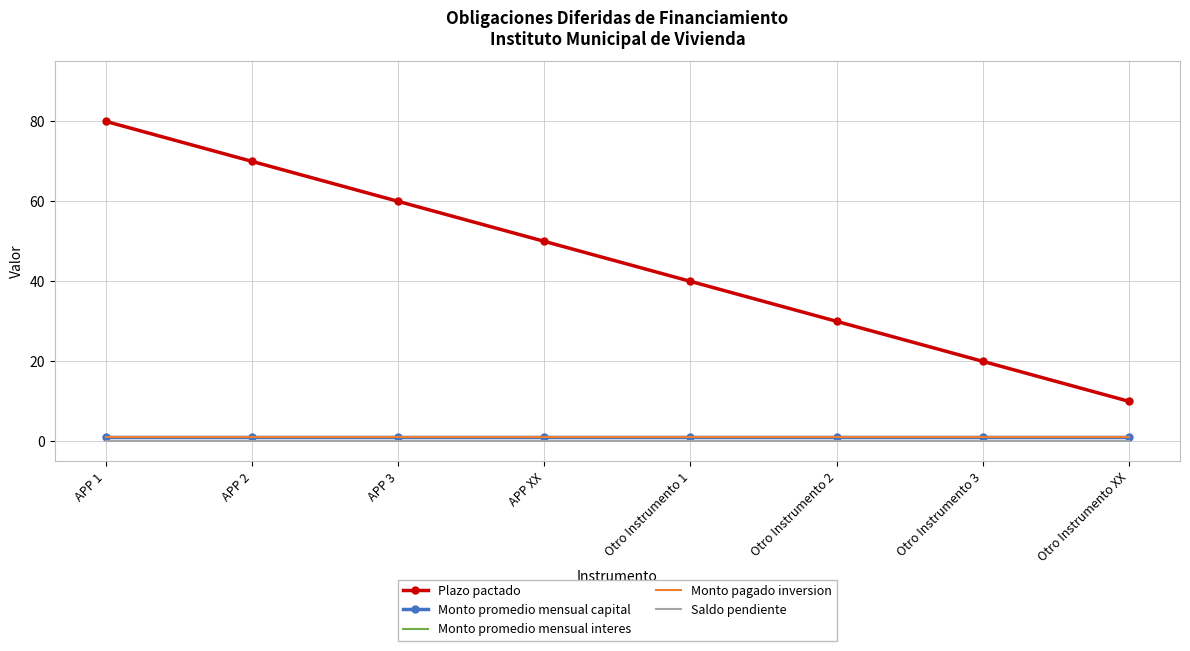

What is the sum of all Monto promedio mensual interes values?

8